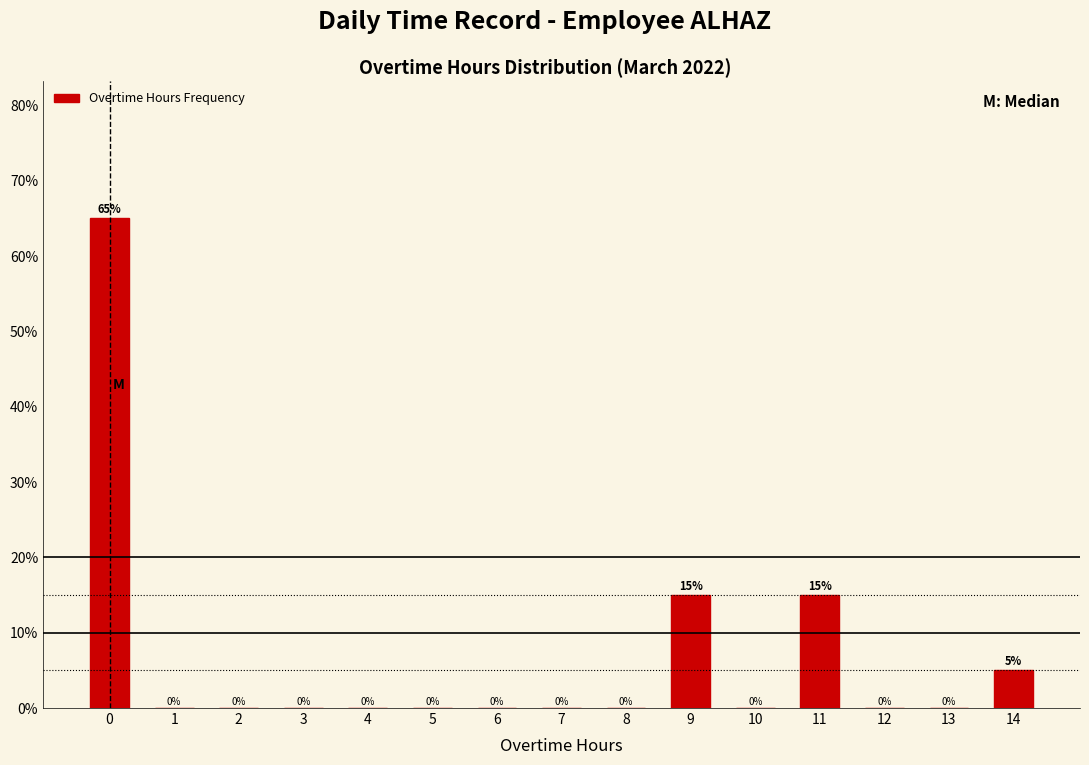

Reading left to right, what are all the values shown in this chart?

0=65	1=0	2=0	3=0	4=0	5=0	6=0	7=0	8=0	9=15	10=0	11=15	12=0	13=0	14=5